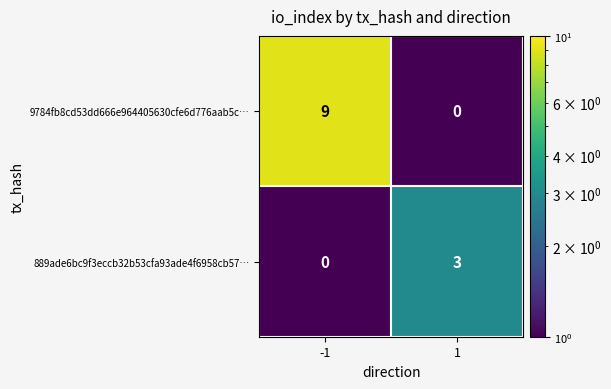

What is the sum of all 889ade6bc9f3eccb32b53cfa93ade4f6958cb57… values?

3